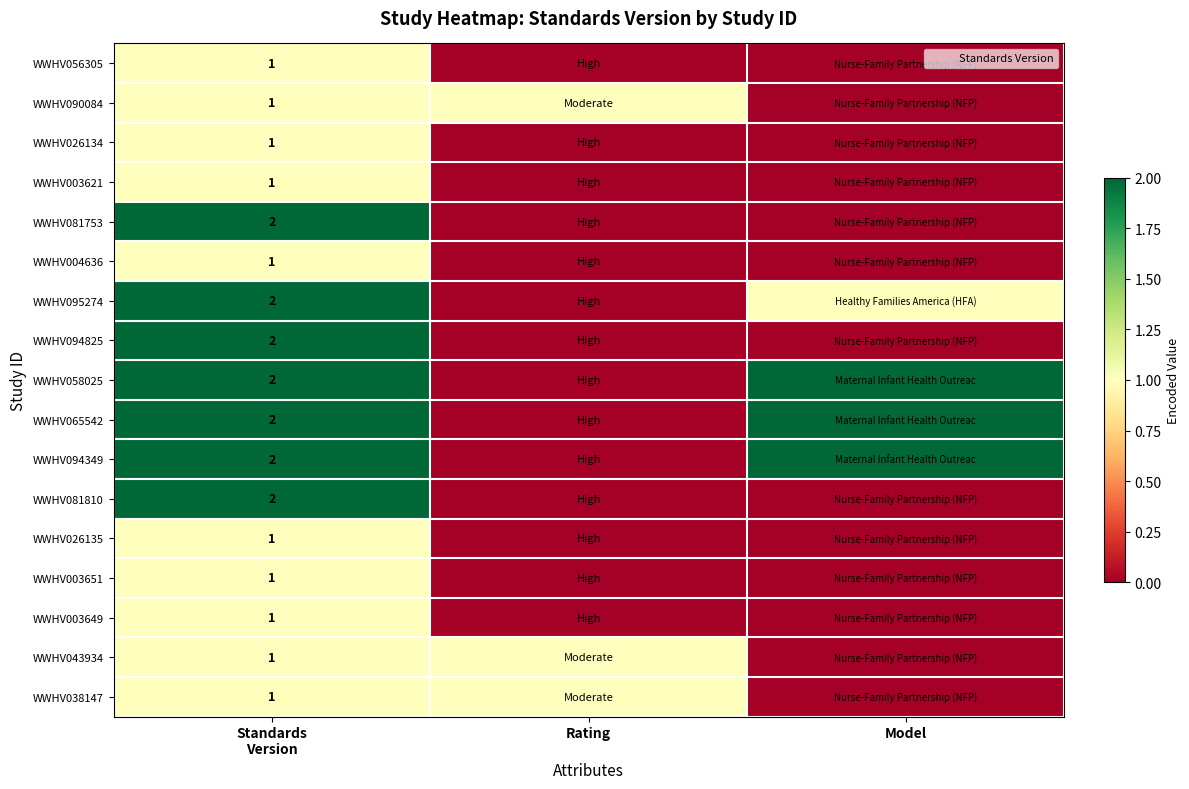

How many WWHV003649 values are between 0 and 1?

3